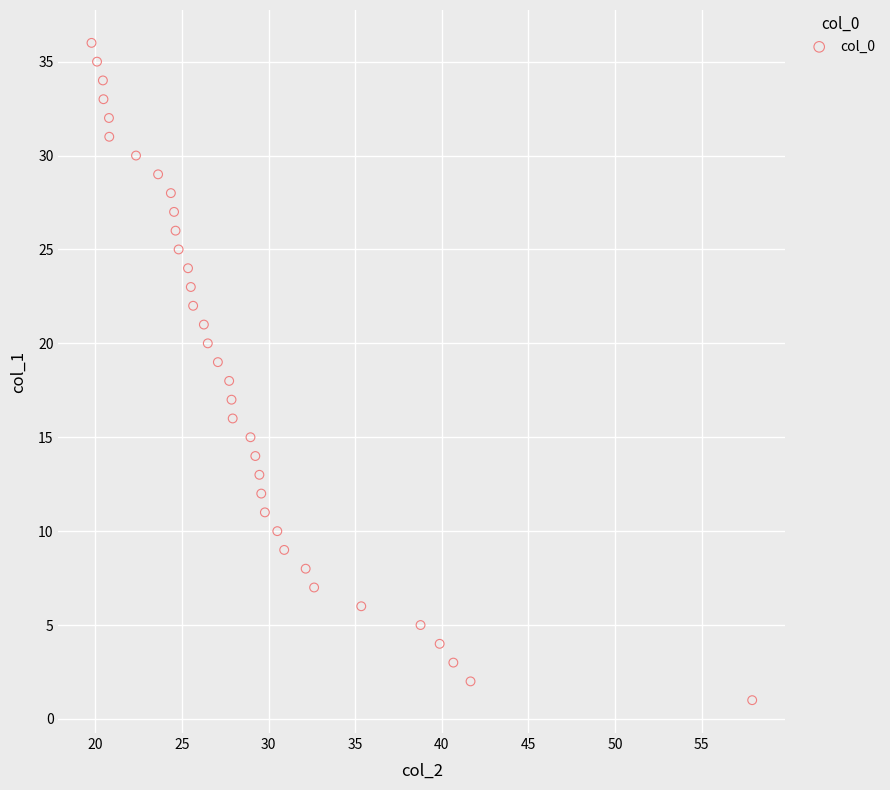

What is the range of Y values (max minus min)?

35